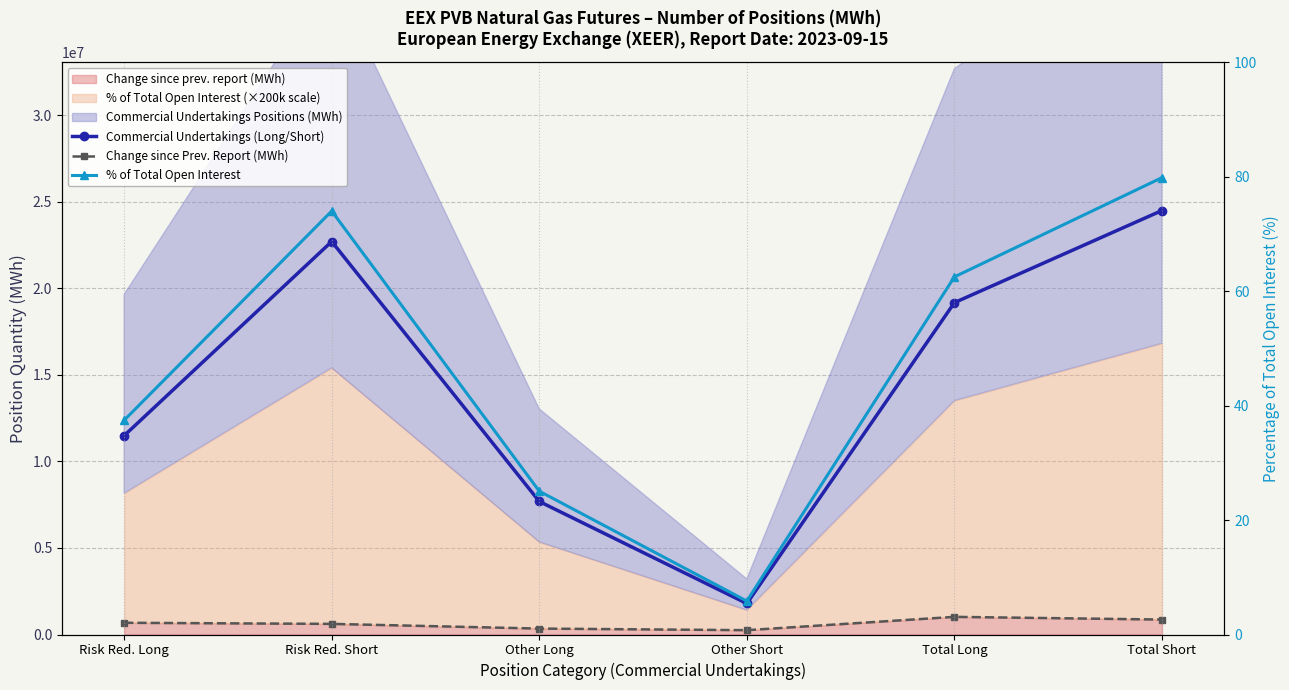

Which series has the largest total across all categories?

Commercial Undertakings (Long/Short)